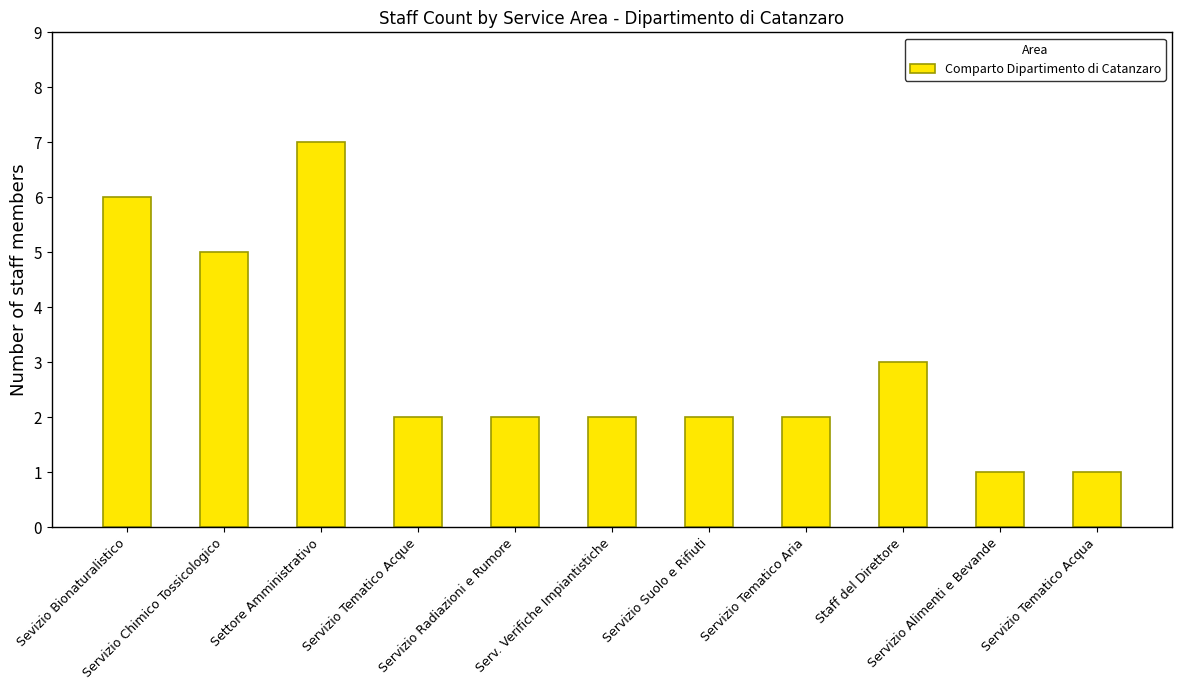

What is the sum of all values?

33